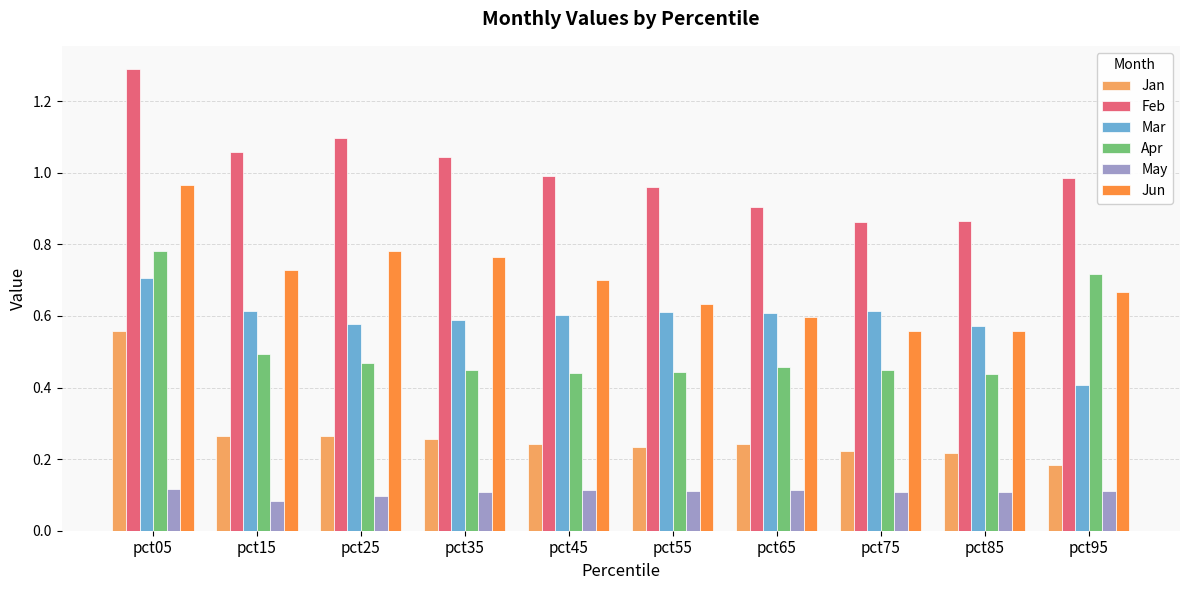

Is it true that Mar equals 0.6 at pct95?

False